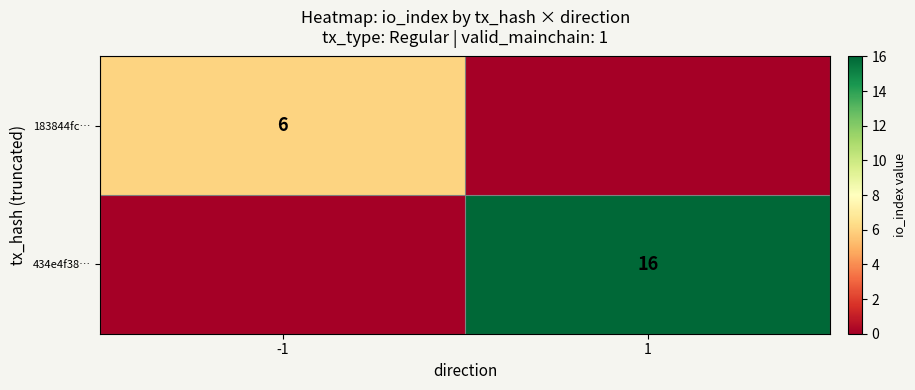

The 434e4f38… series shows 28 at 1. True or false?

False